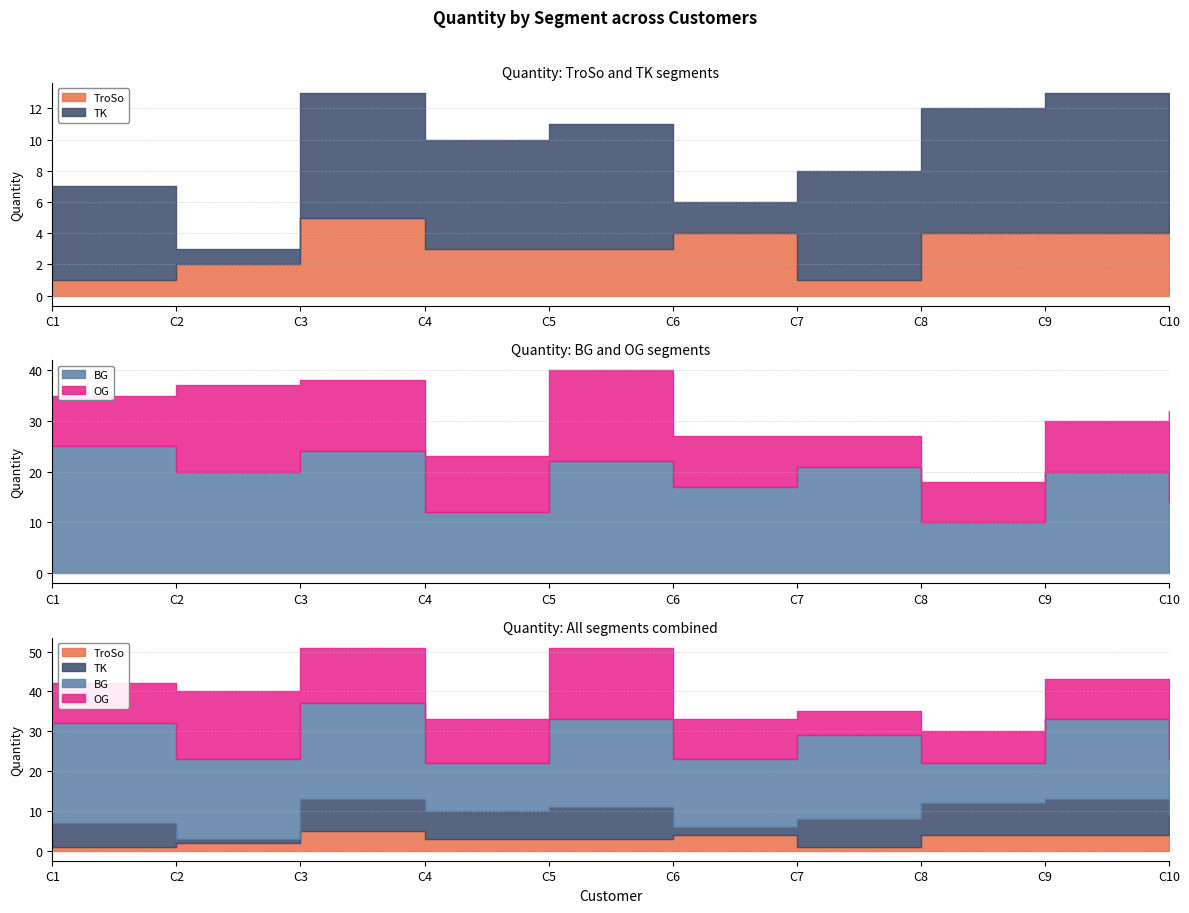

True or false: TroSo and BG intersect in this chart.

False